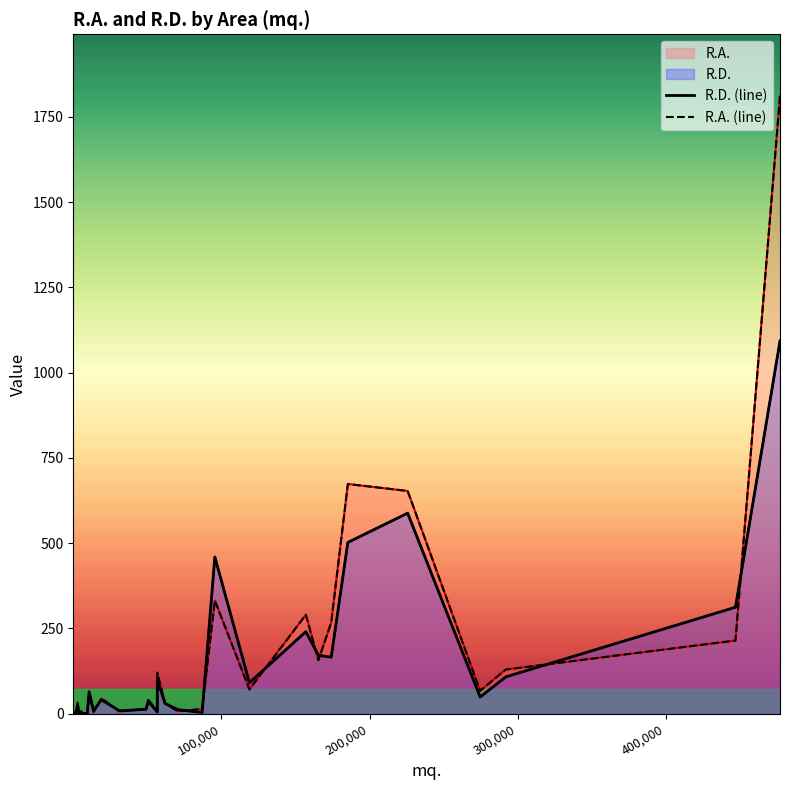

The value of R.D. (line) at 34 is 219.7. True or false?

False